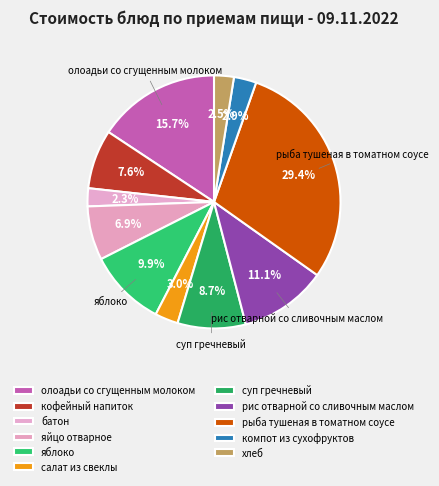

Does рис отварной со сливочным маслом account for over 50% of the chart?

No